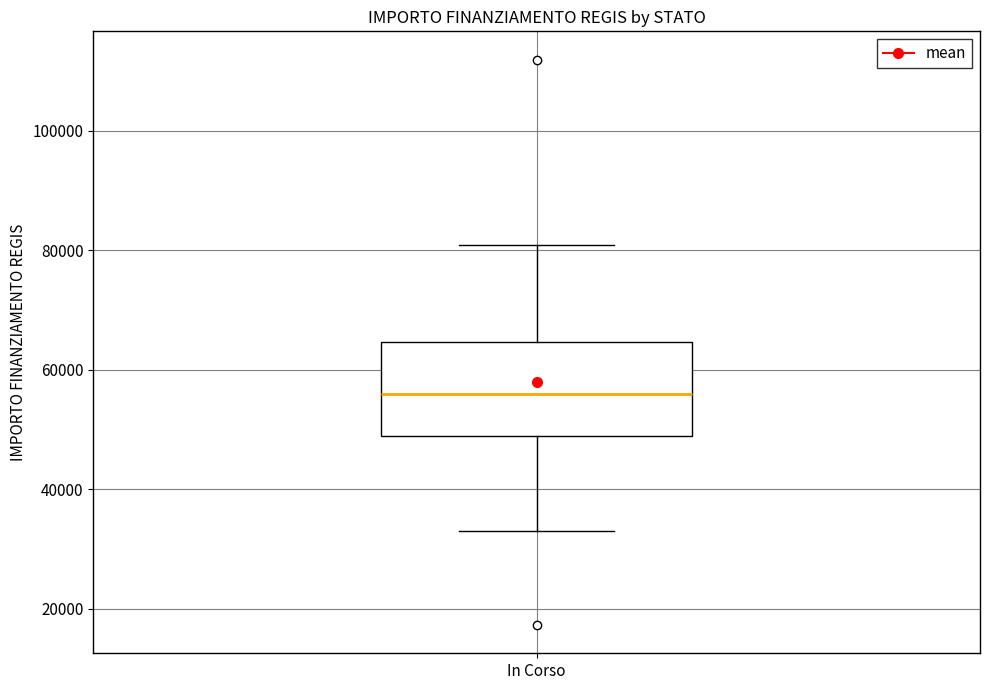

Read this box plot against the y-axis: the position of the median line, the range covered by the box, and the ends of both whiskers. The values are not printed on the chart, so give them approximately, as read against the axis.

median 56000, box 50000 to 64000, whiskers 32000 to 80000